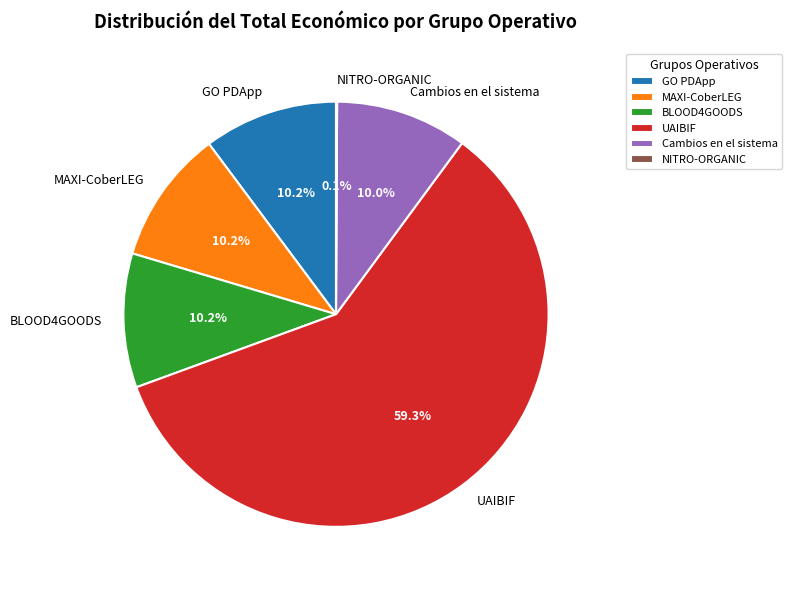

What is the majority slice?

UAIBIF